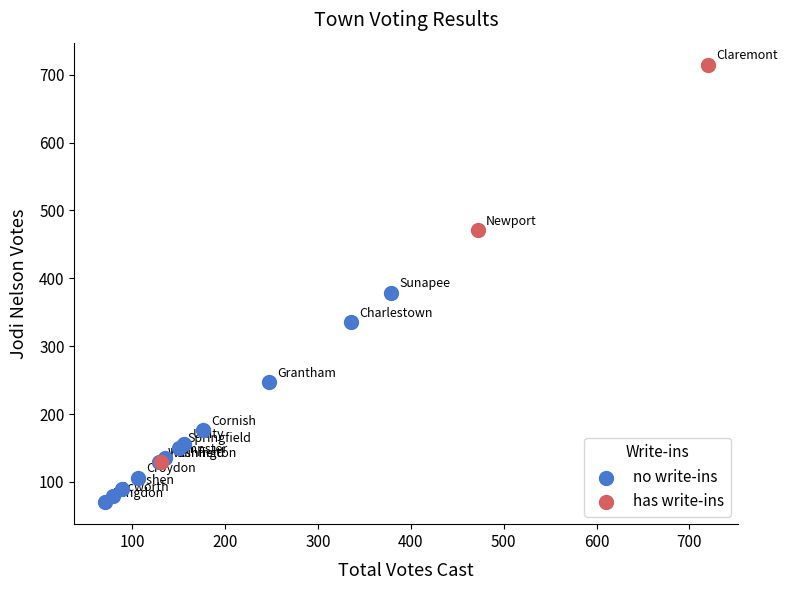

Which series has the largest Y range (max minus min)?

has write-ins